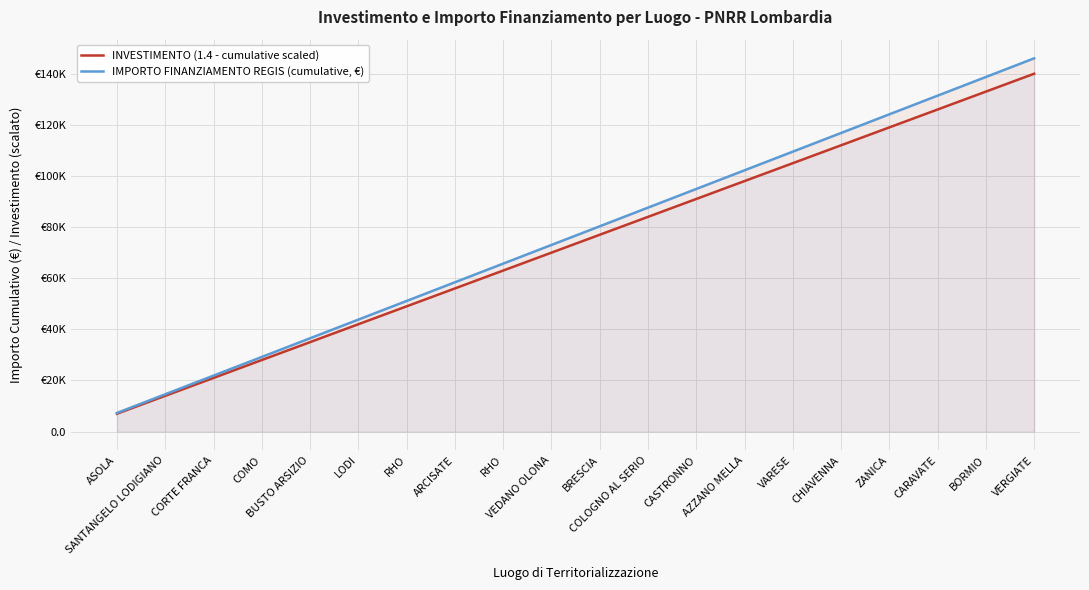

True or false: IMPORTO FINANZIAMENTO REGIS (cumulative, €) has more than 2 interior local peaks.

False